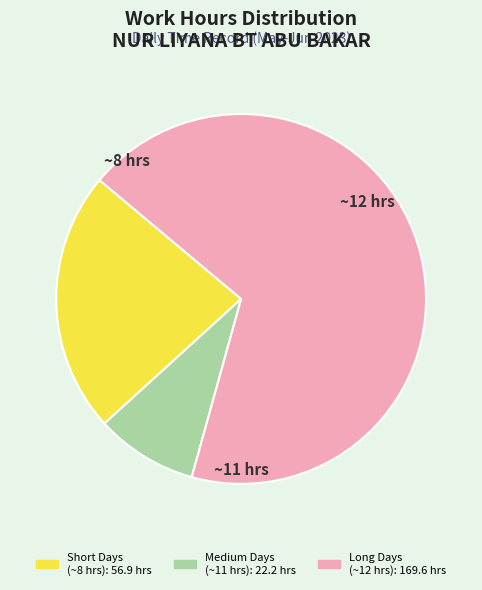

Does any single category account for the majority?

Yes